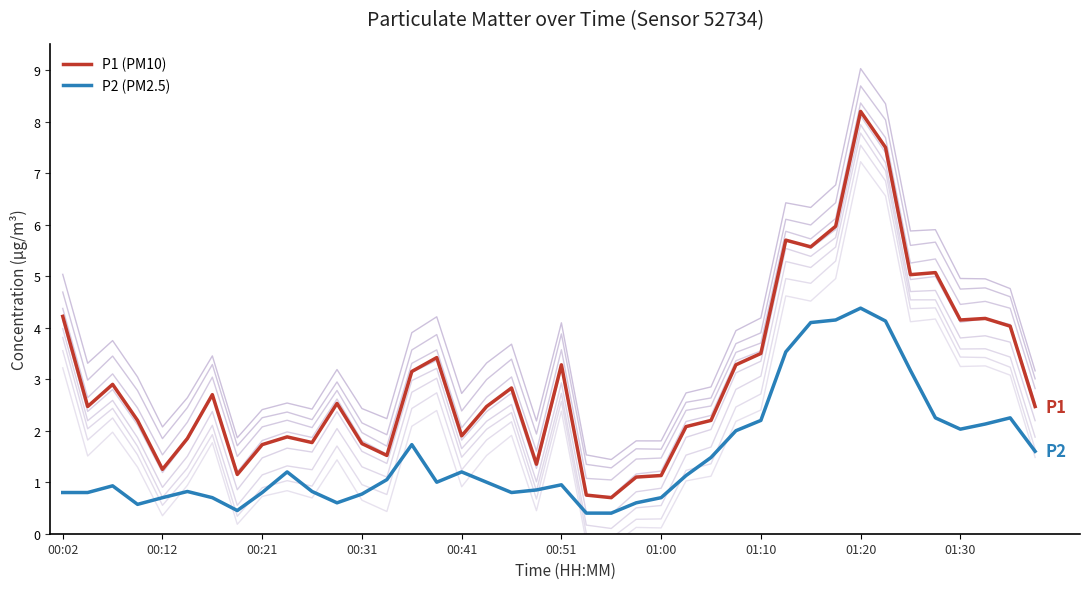

How many data points in P1 (PM10) are less than 2?

14